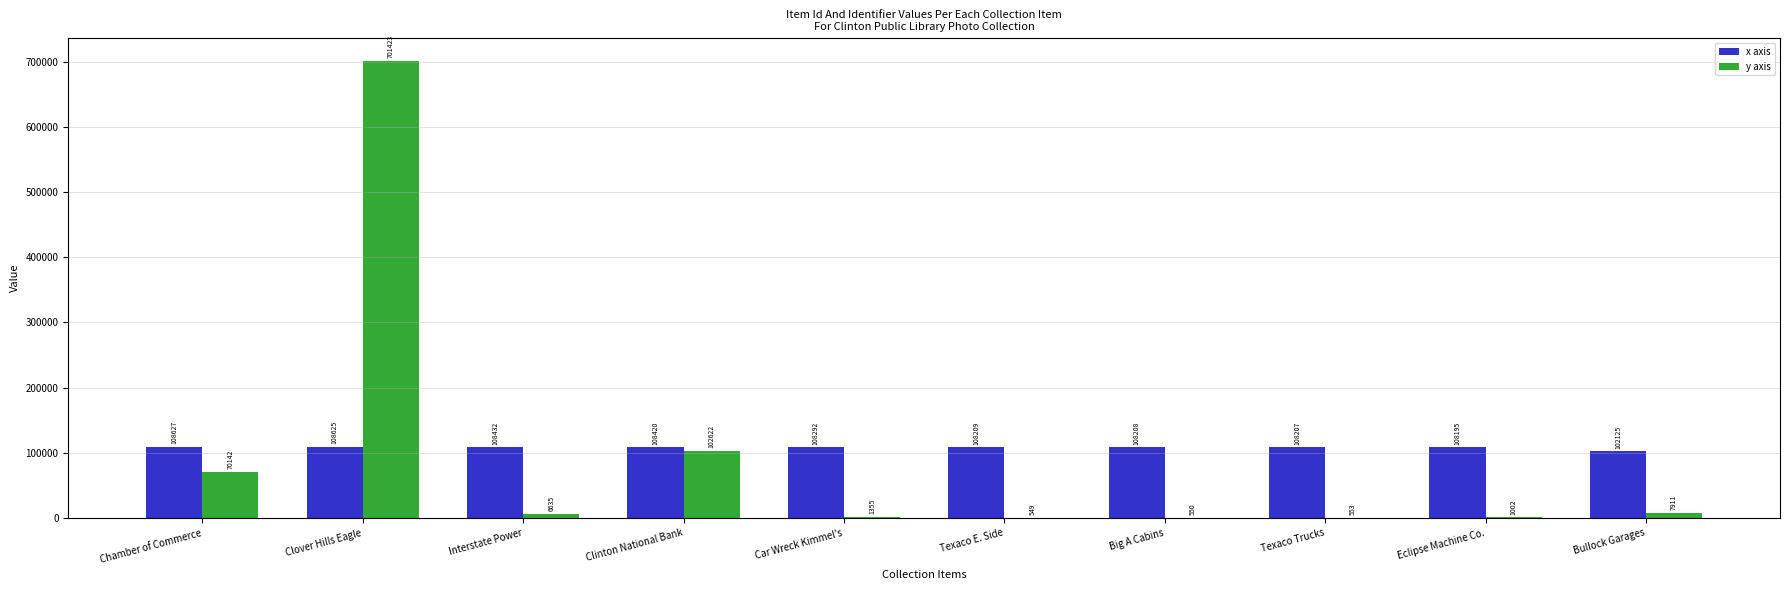

Which series changed the most between Car Wreck Kimmel's and Texaco E. Side?

y axis